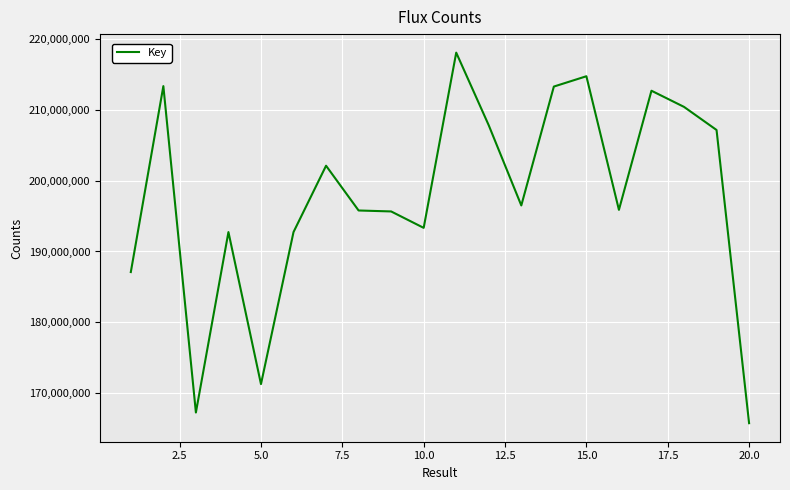

What is the smallest value displayed?

165807735